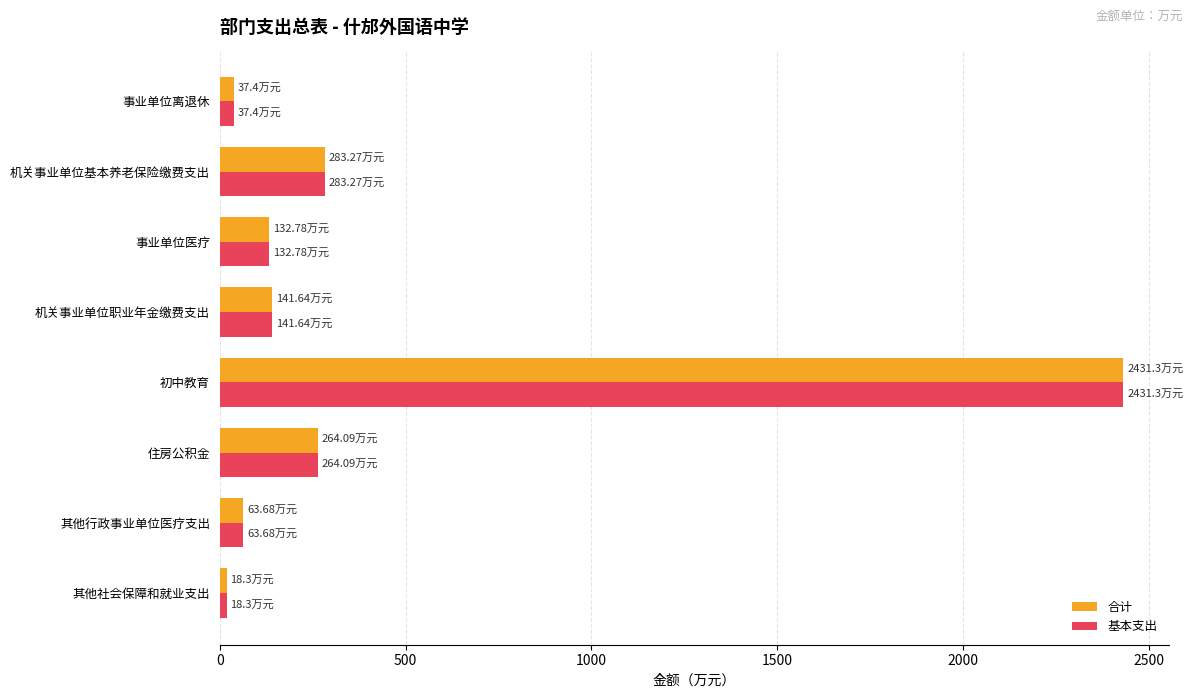

Is the value of 基本支出 at 事业单位医疗 greater than the value of 合计 at 其他行政事业单位医疗支出?

Yes